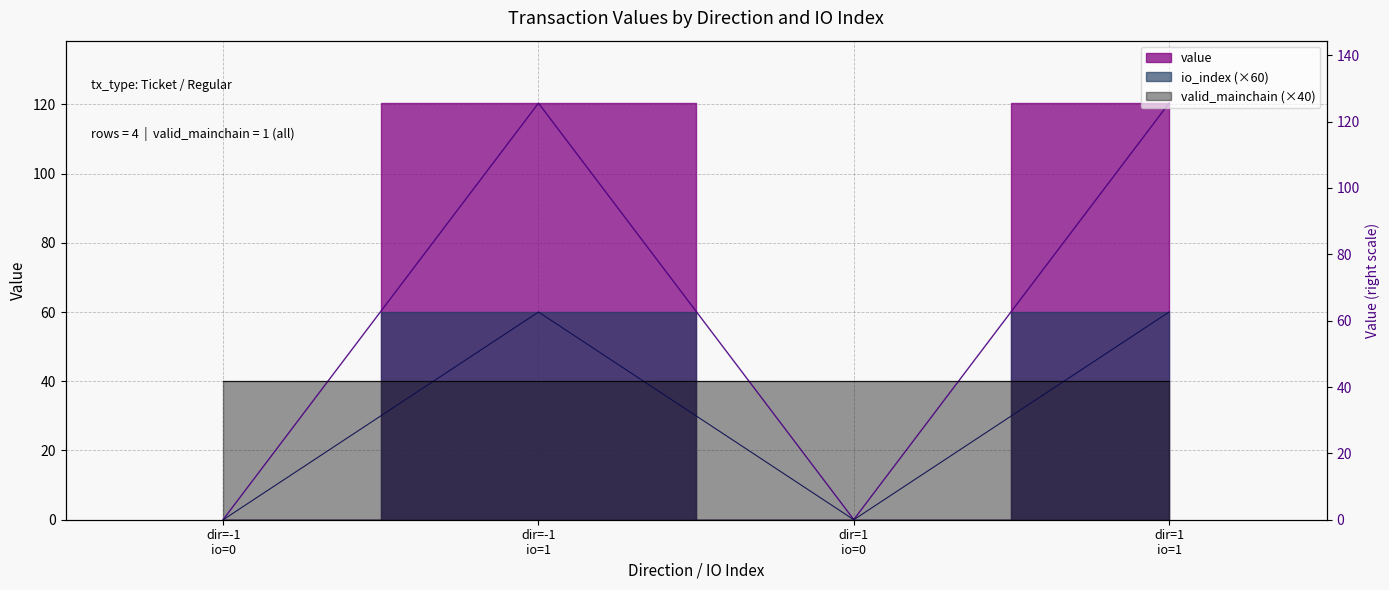

True or false: value and io_index intersect in this chart.

False